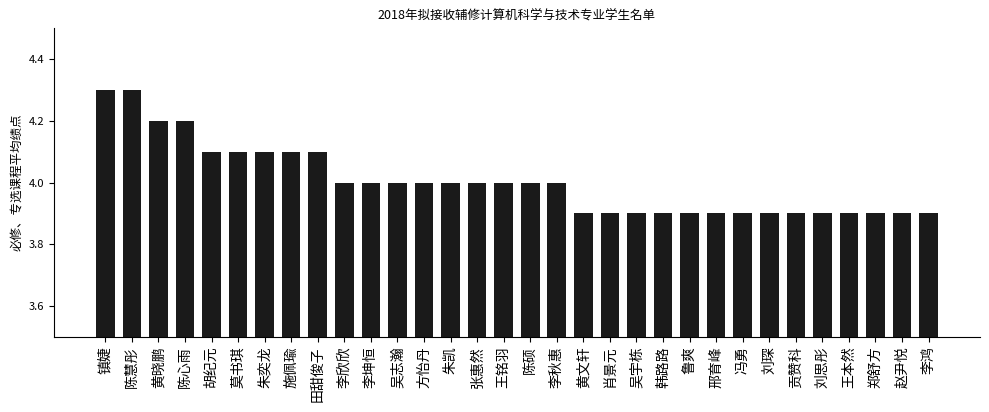

How many data points does each series have?

32